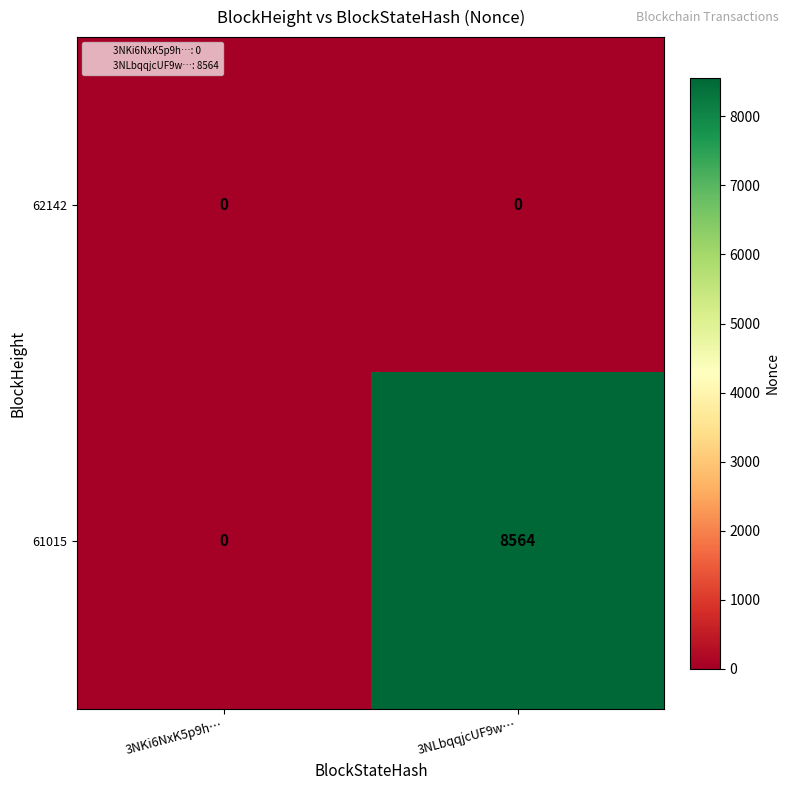

Rank the series by their average value, from lowest to highest.

62142, 61015